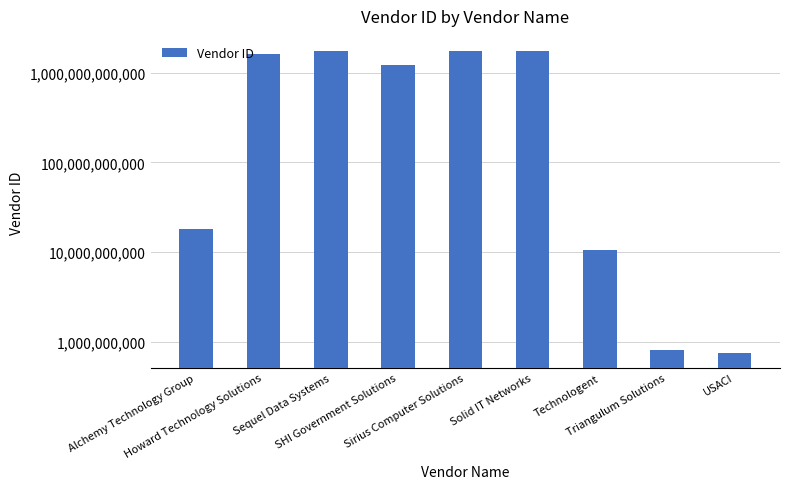

Which category has the highest value across all series?

Solid IT Networks